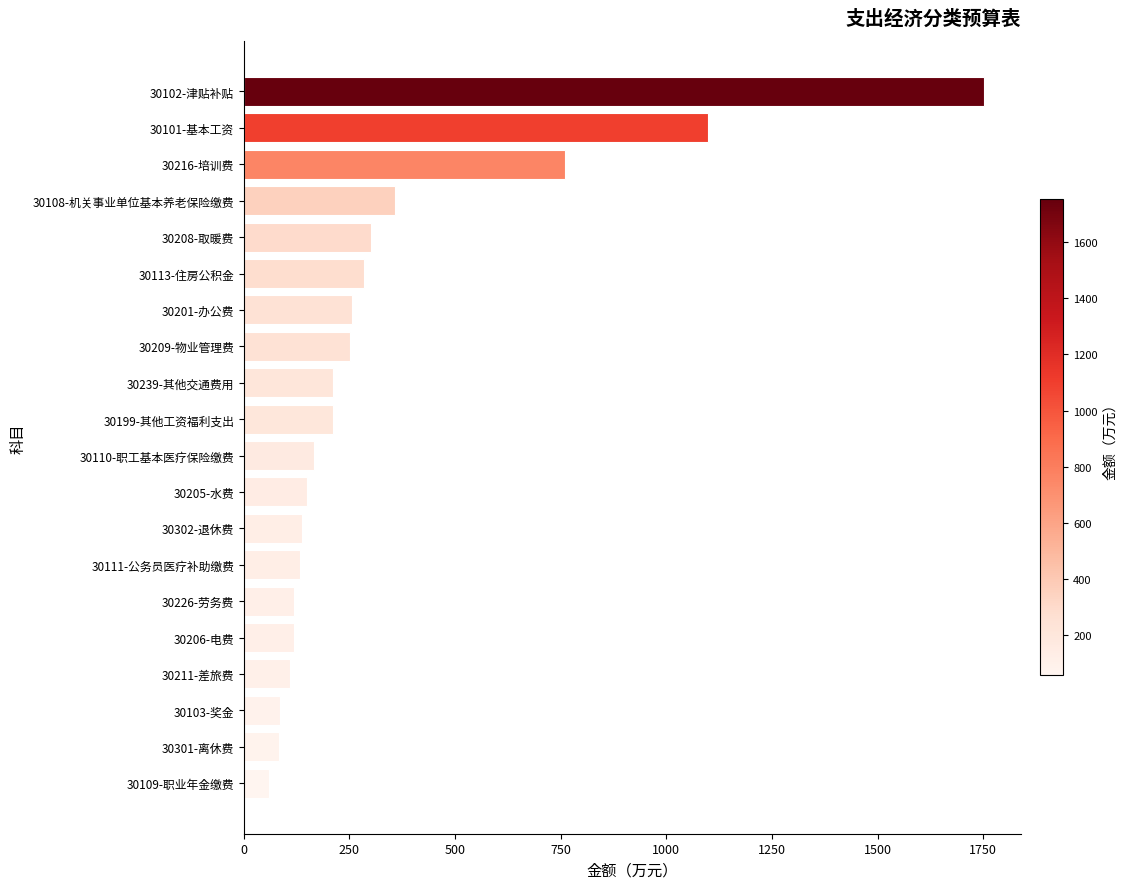

Which has a higher value, 30101-基本工资 or 30103-奖金?

30101-基本工资